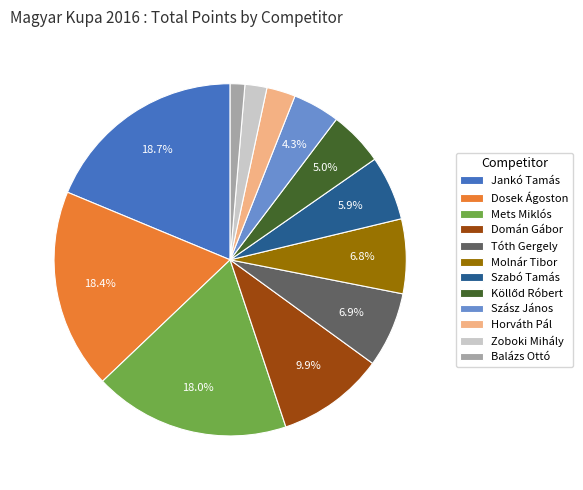

To the nearest percent, what portion does Szabó Tamás represent?

6%